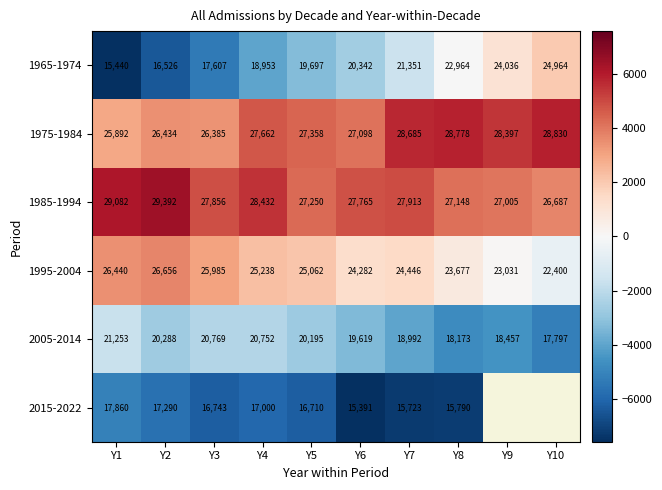

Is the value of 2005-2014 at Y9 greater than the value of 1995-2004 at Y7?

No